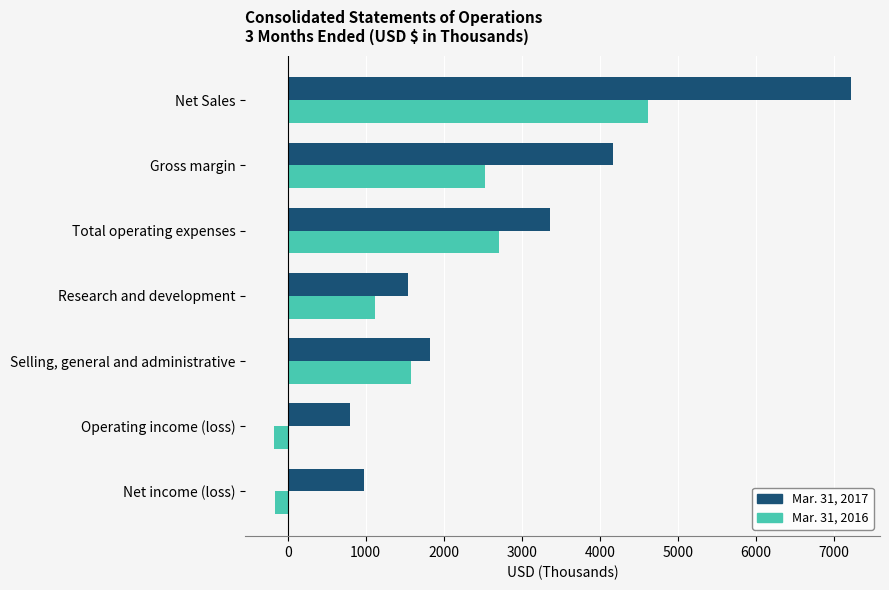

What is the total value across all series at Research and development?

2670